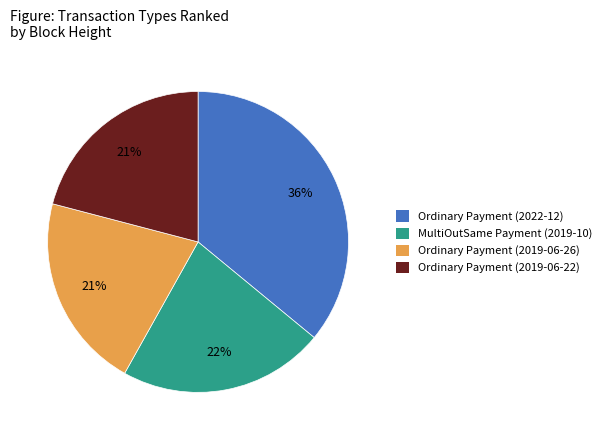

Do Ordinary Payment (2022-12) and Ordinary Payment (2019-06-26) together represent more than half of the pie?

Yes